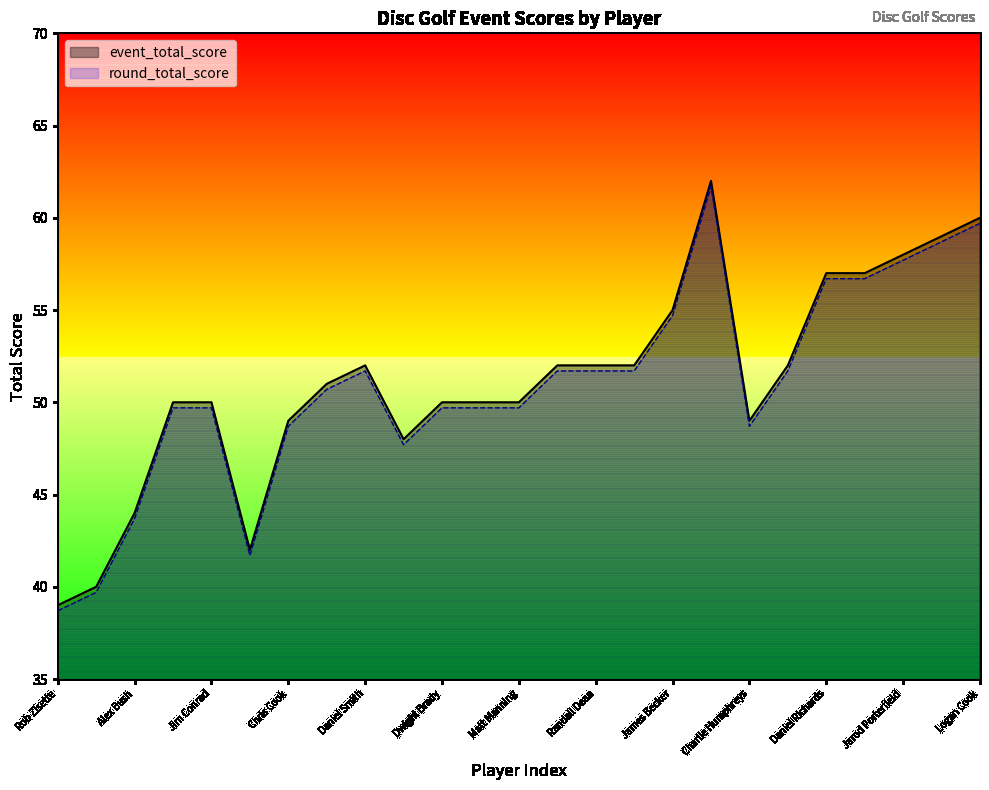

At 3, list the series in order from largest to smallest.

event_total_score, round_total_score